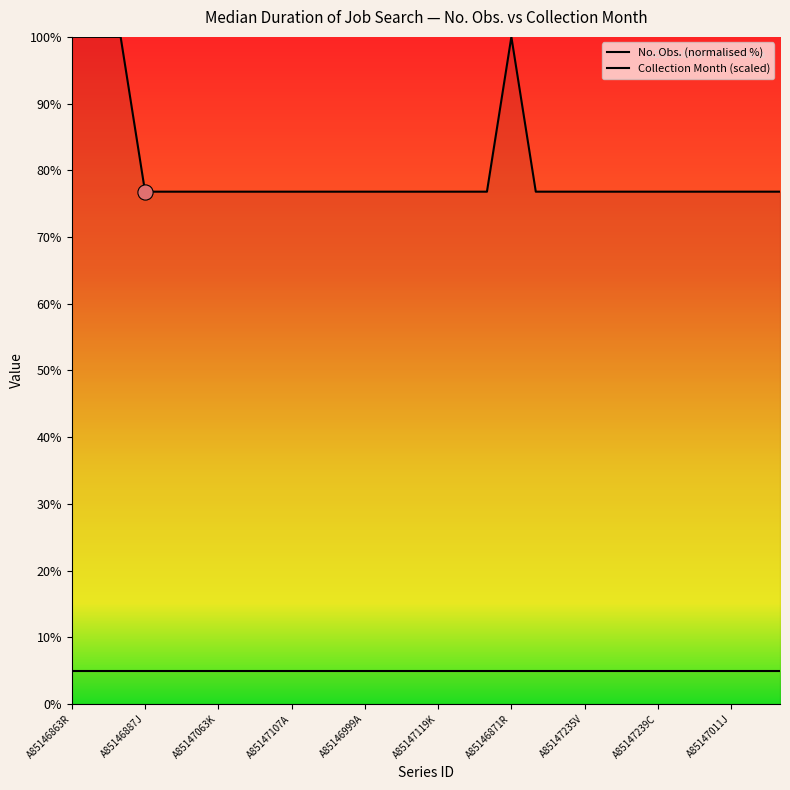

Is the value of Collection Month (scaled) at A85147107A greater than the value of No. Obs. (normalised %) at 17?

No